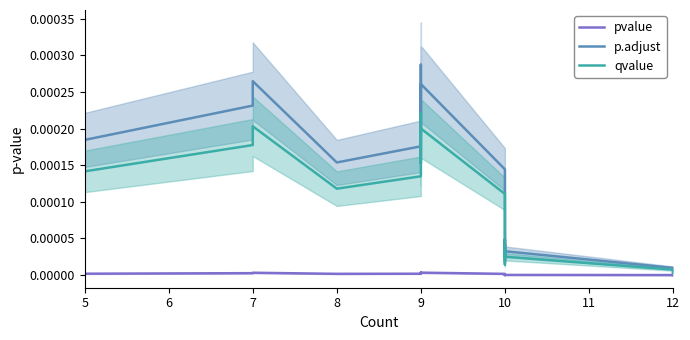

Which series changed the most between 10 and 12?

p.adjust